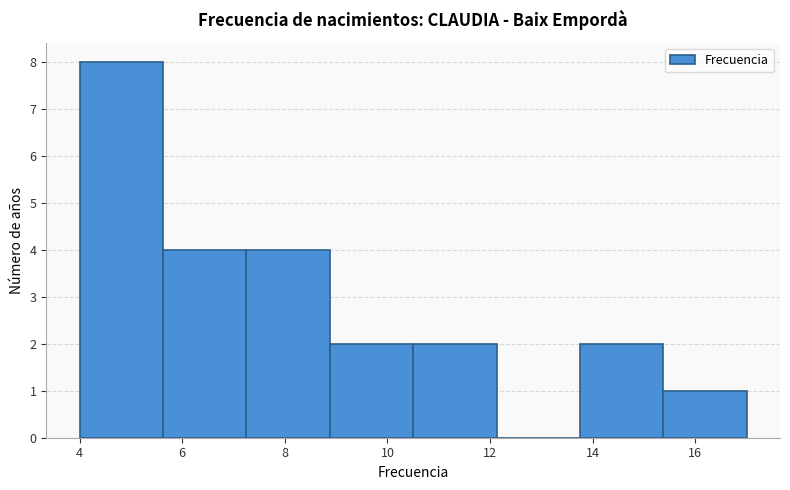

Over which range of the x-axis is the bar tallest?

4.0 to 5.6